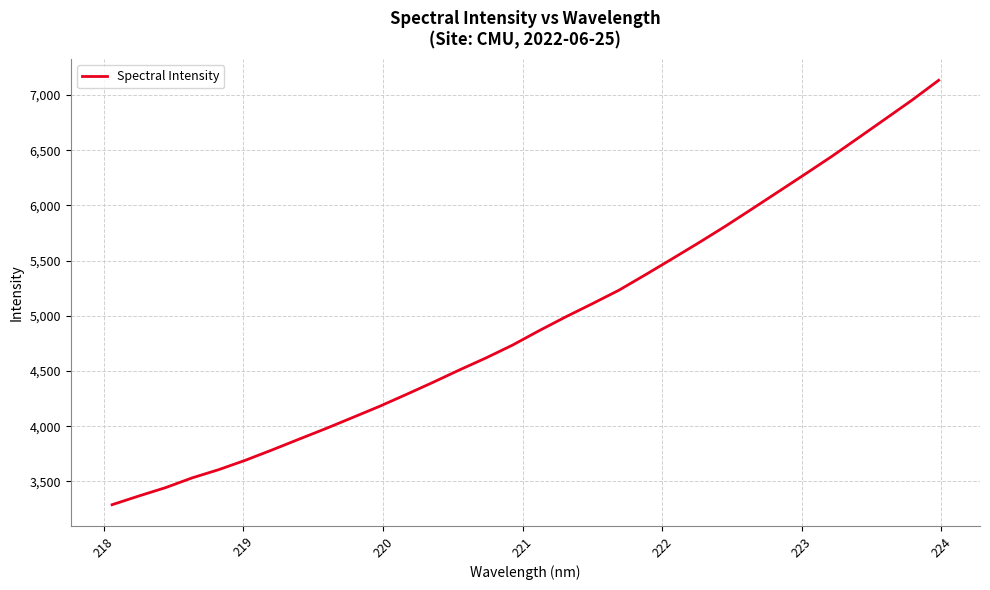

What is the smallest value displayed?

3289.6